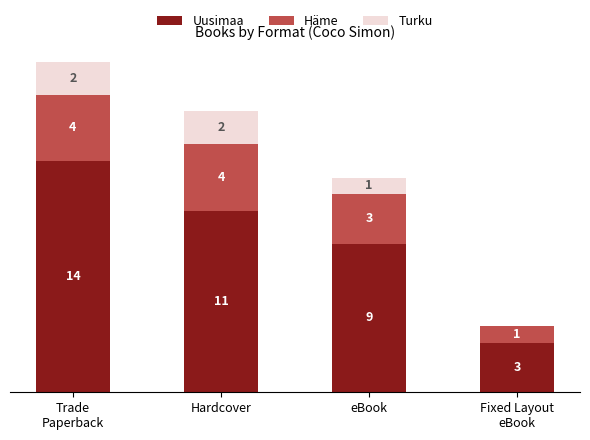

Where is Uusimaa nearest to the value 8?

eBook